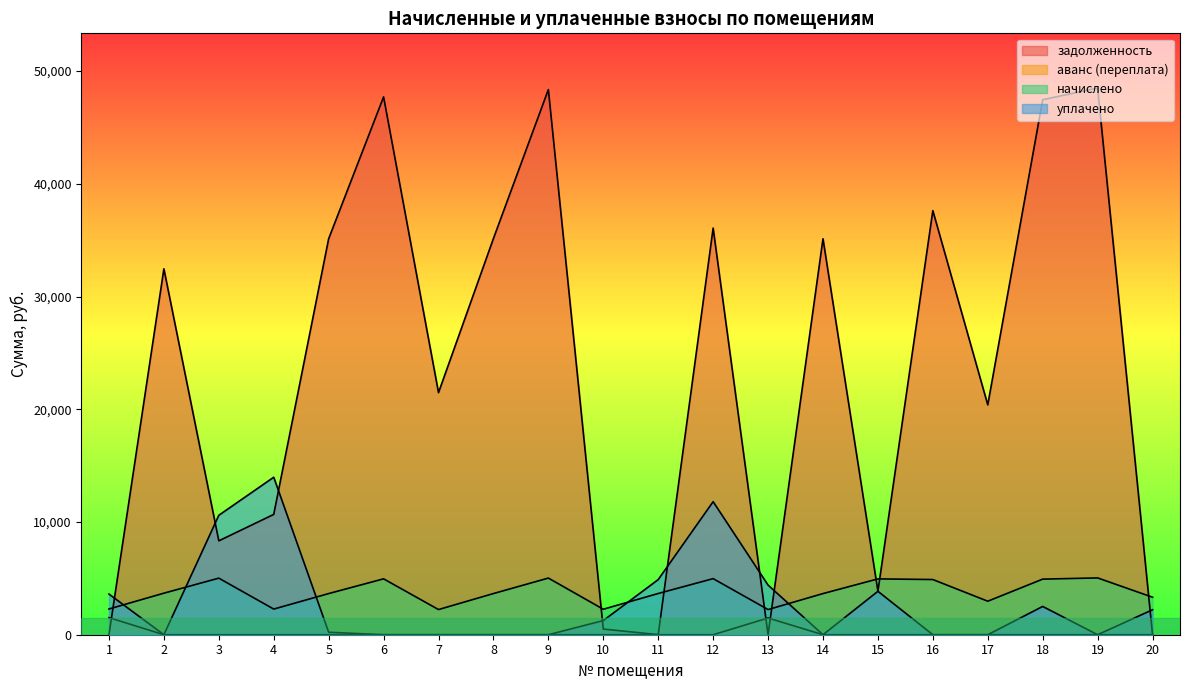

What is the spread (max minus min) of values at 17?

20391.2